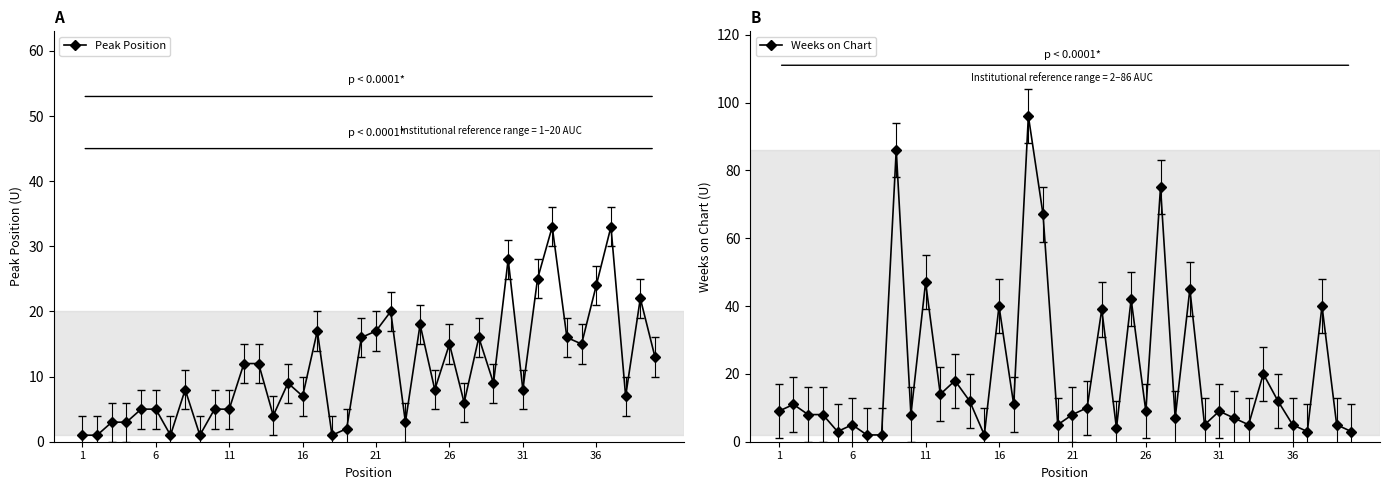

How many lines are shown in the chart?

2